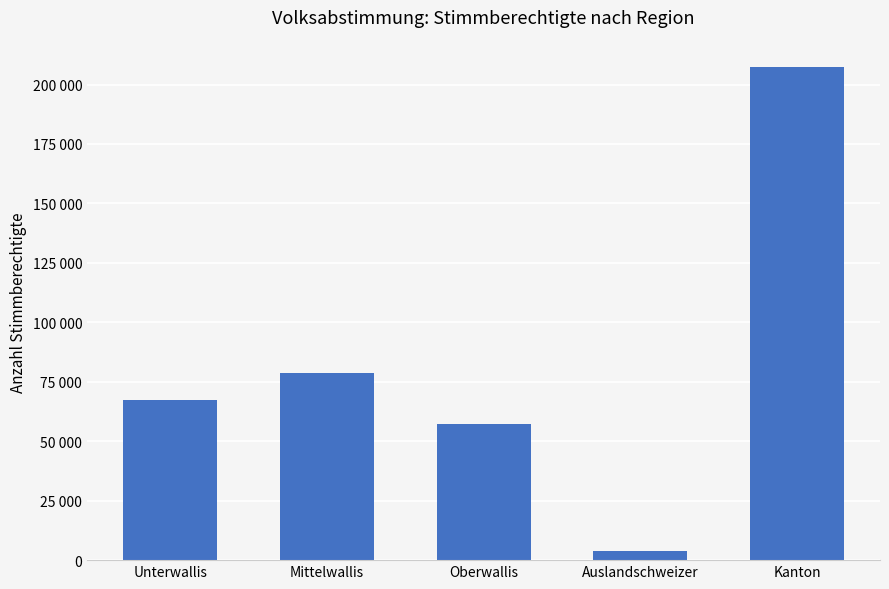

What is the approximate value at Oberwallis?

57359